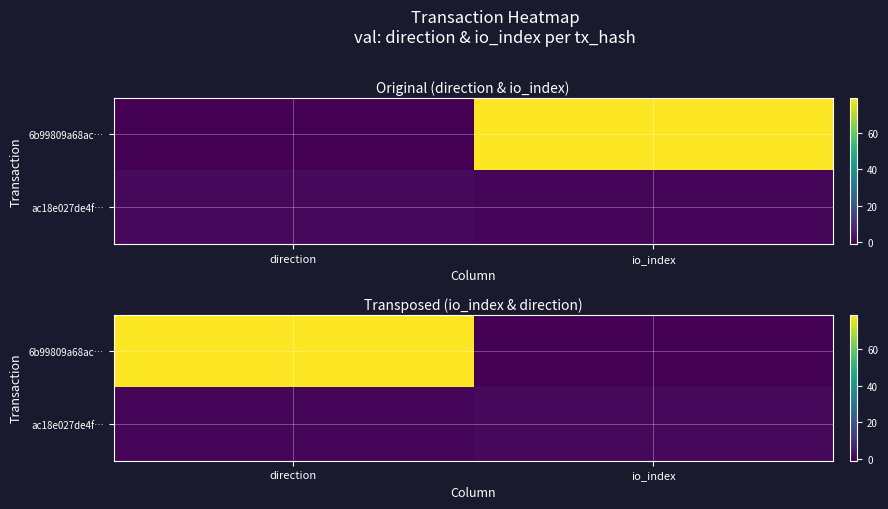

What is the difference between the highest and lowest values at direction?

79